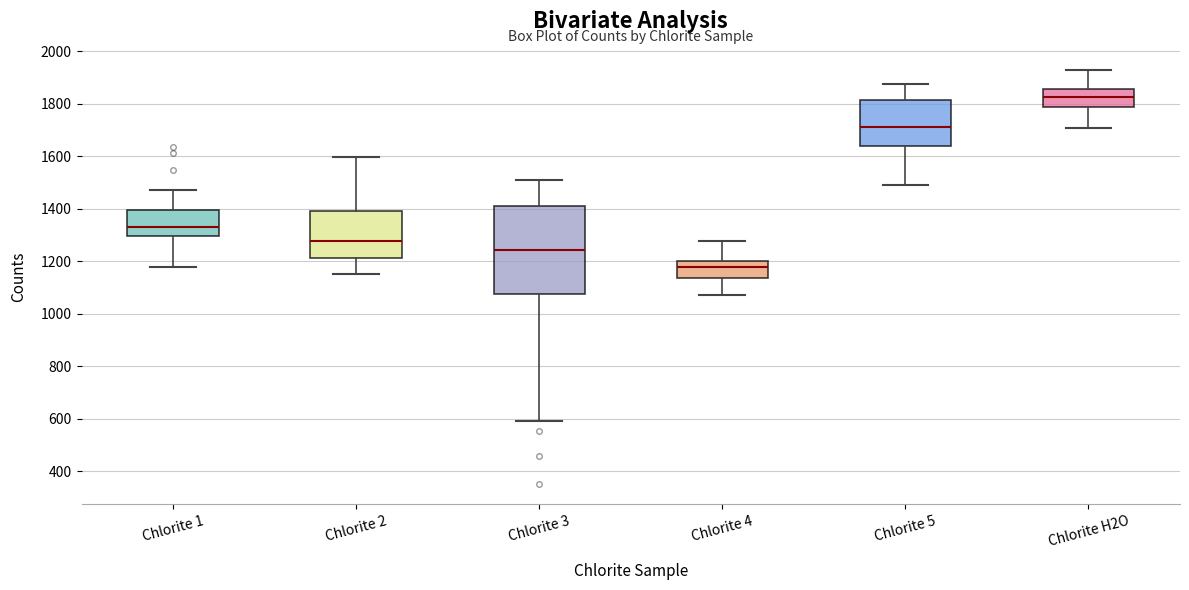

Reading left to right, read every box against the y-axis: the position of its median line, the range the box covers, and the ends of its whiskers. The values are not printed on the chart, so give them approximately, as read against the axis.

Chlorite 1: median 1340, box 1300 to 1400, whiskers 1180 to 1480
Chlorite 2: median 1280, box 1220 to 1400, whiskers 1160 to 1600
Chlorite 3: median 1240, box 1080 to 1420, whiskers 600 to 1500
Chlorite 4: median 1180, box 1140 to 1200, whiskers 1080 to 1280
Chlorite 5: median 1720, box 1640 to 1820, whiskers 1500 to 1880
Chlorite H2O: median 1820, box 1780 to 1860, whiskers 1720 to 1940